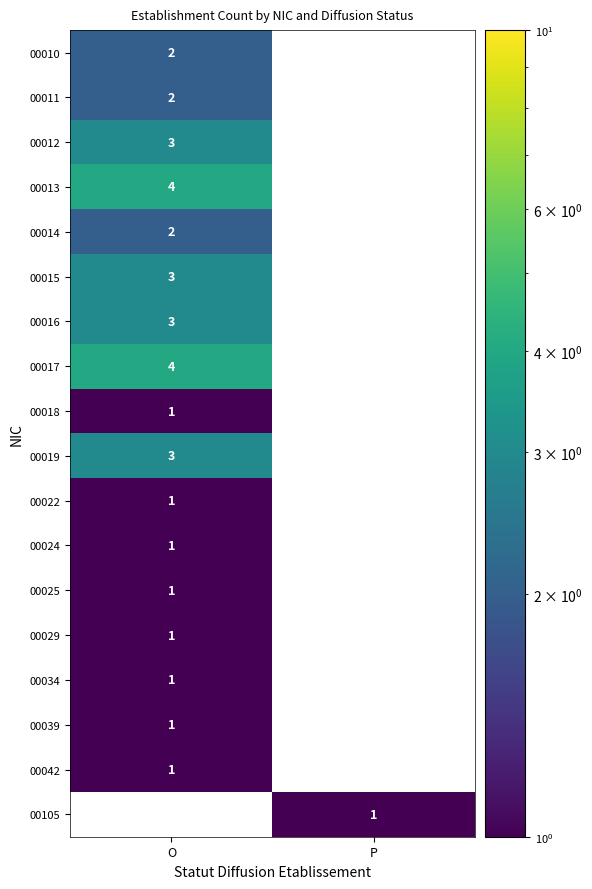

Is it true that 00017 equals 1.9 at O?

False